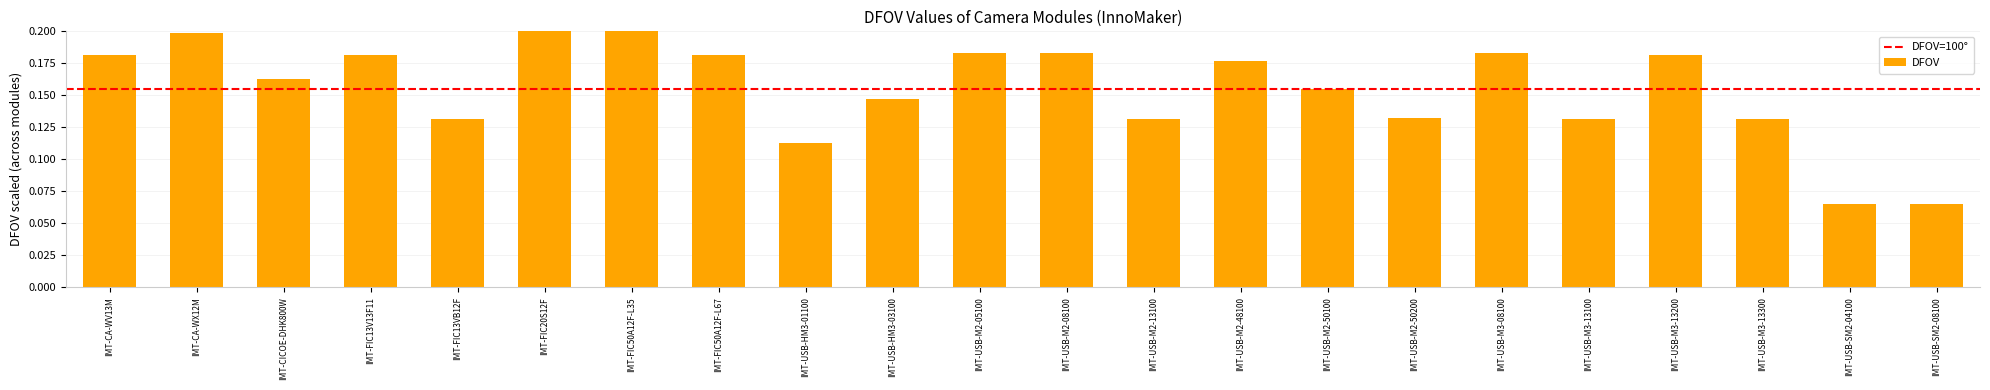

What is the label of the 16th bar from the left?

IMT-USB-M2-50200